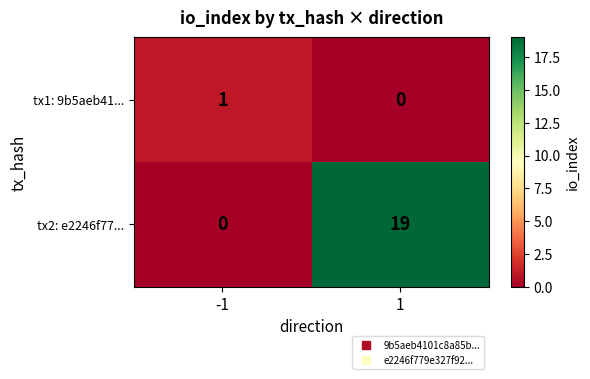

What is the greatest value displayed?

19